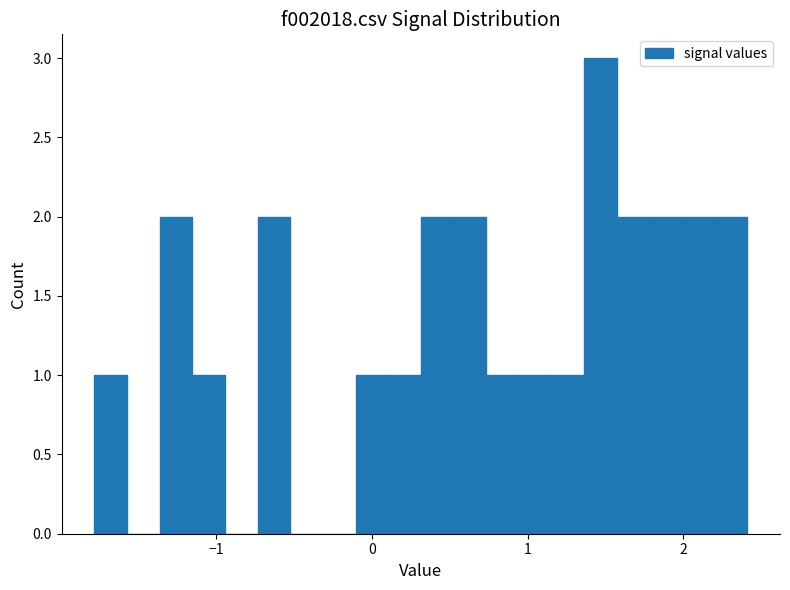

Around what value on the x-axis is the tallest bar? Give the approximate position of its centre, as read against the axis.

1.5